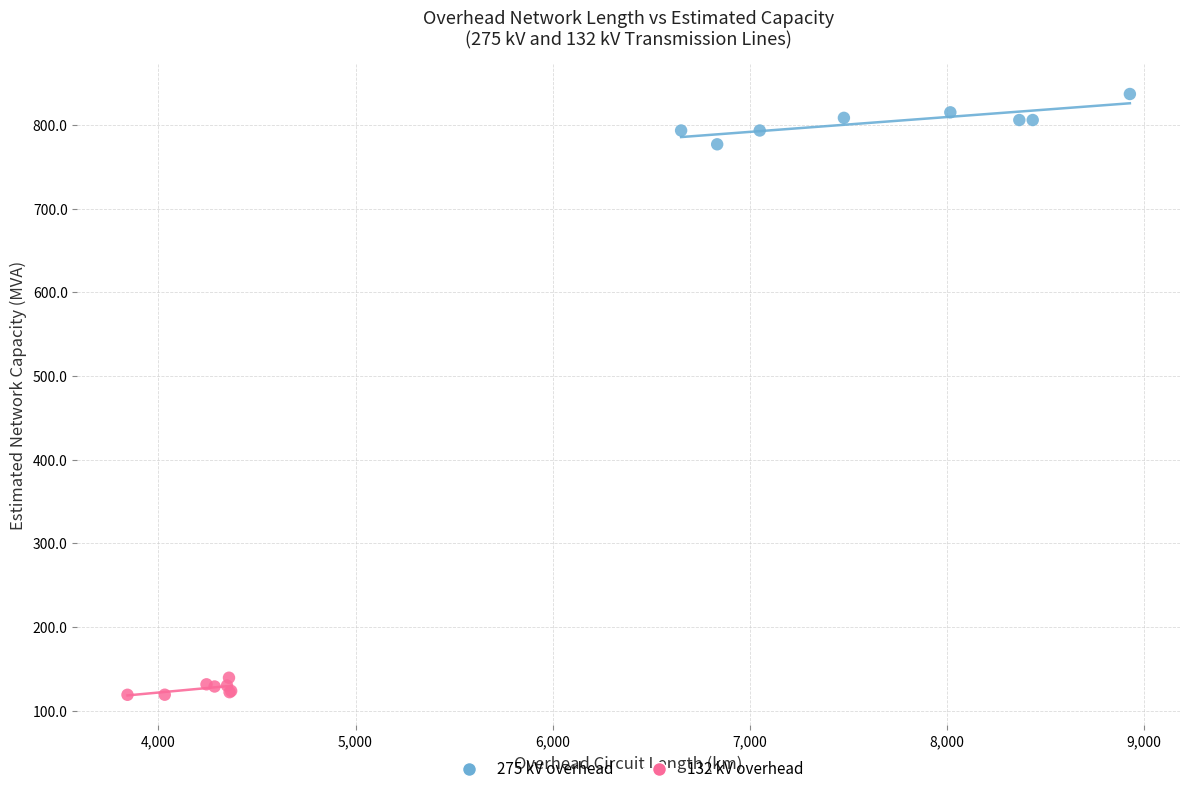

Which series has the largest Y range (max minus min)?

275 kV overhead